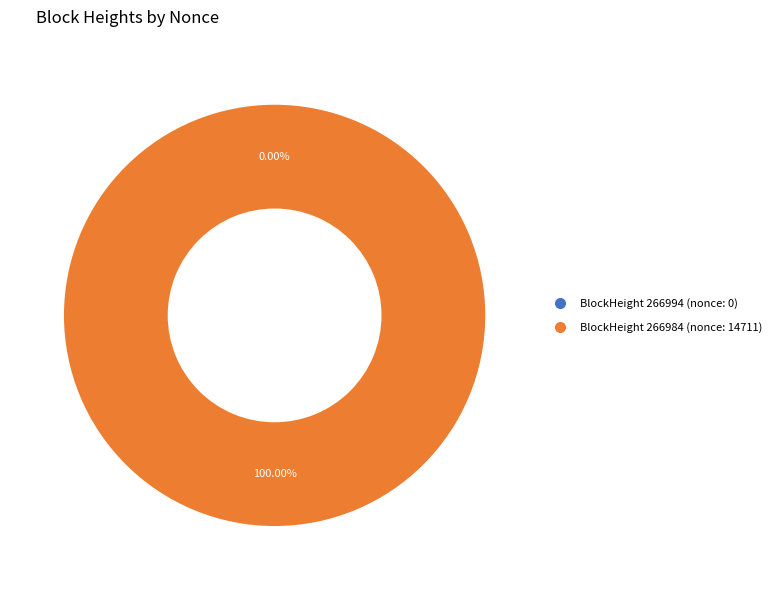

How many segments does this pie chart have?

2